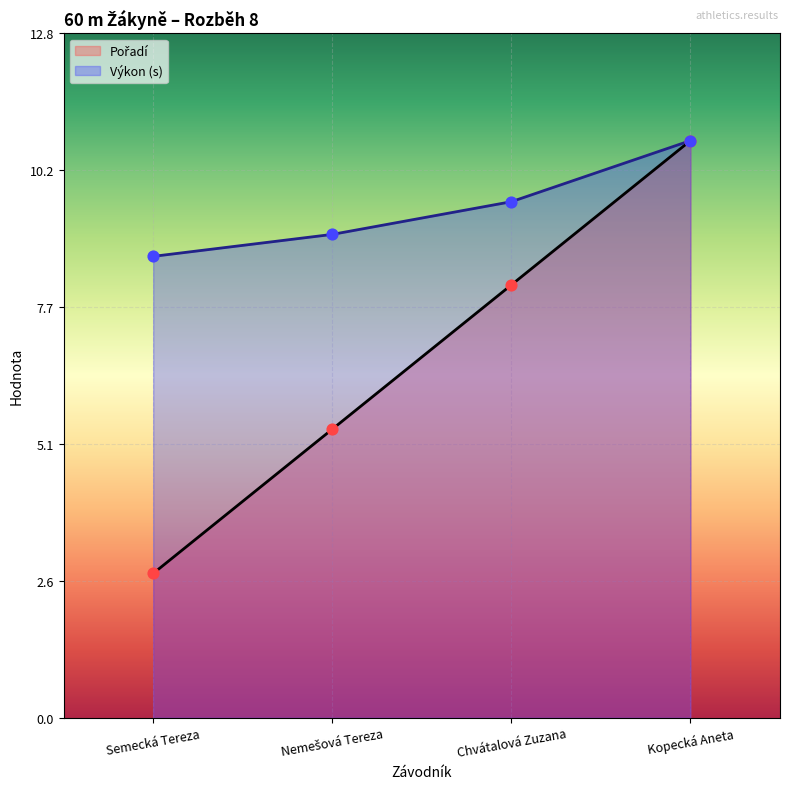

Which series contains the lowest Y value?

Pořadí